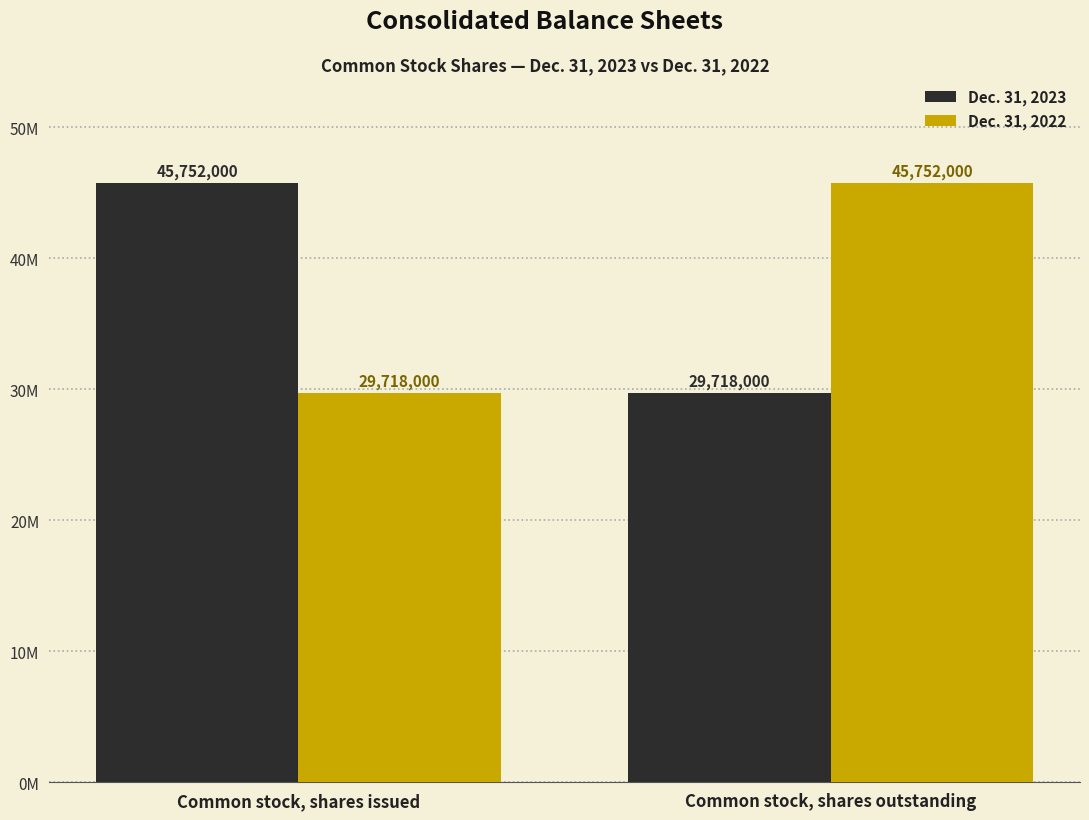

Are the bars grouped side by side (vs. stacked)?

Yes